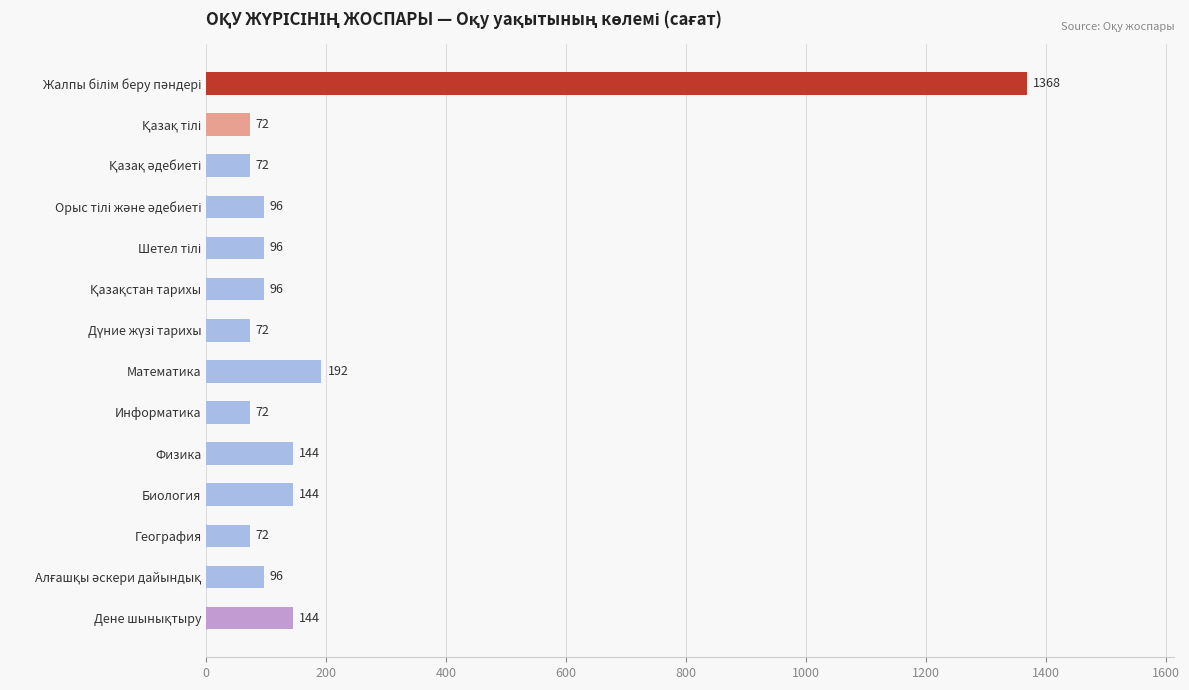

The value at Биология is 256. True or false?

False